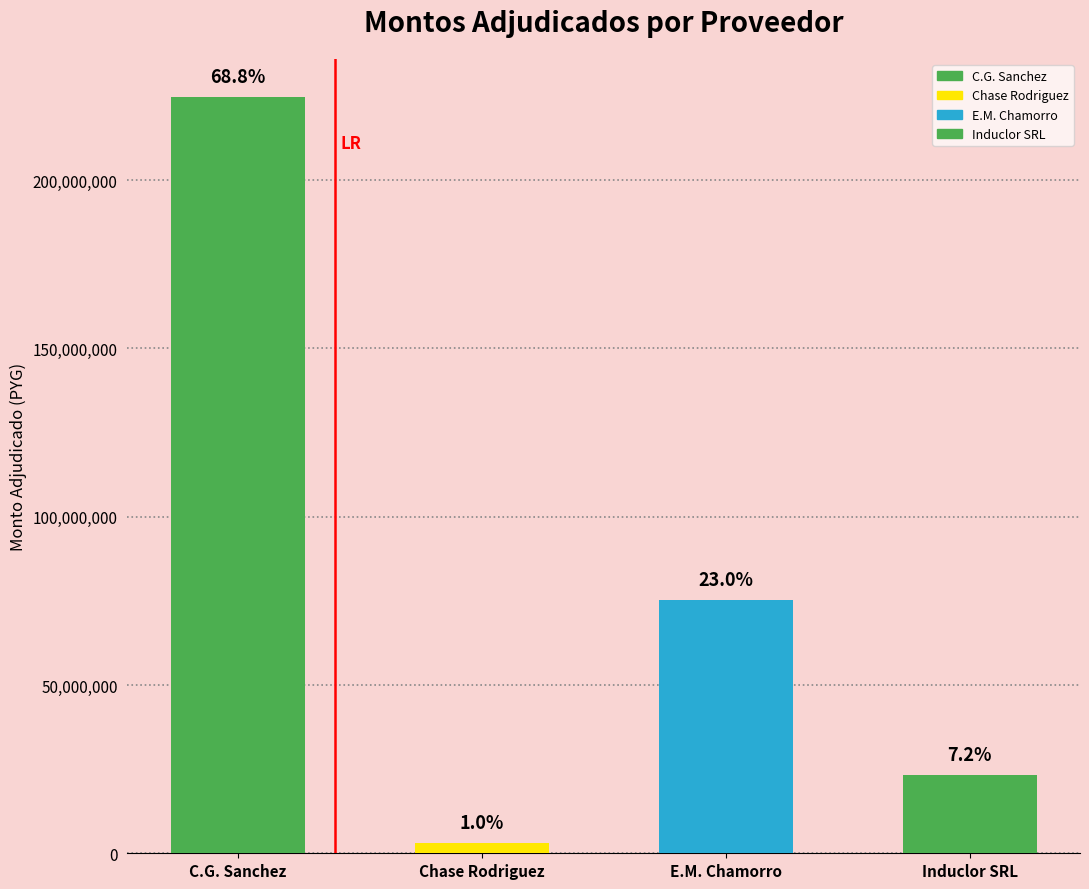

Rank the categories by value from highest to lowest.

CARLOS GABRIEL SANCHEZ SARTORIO, EVER MARCIAL CHAMORRO PENA, INDUCLOR SRL, CHASE RODRIGUEZ HECTOR MIGUEL - EIRL